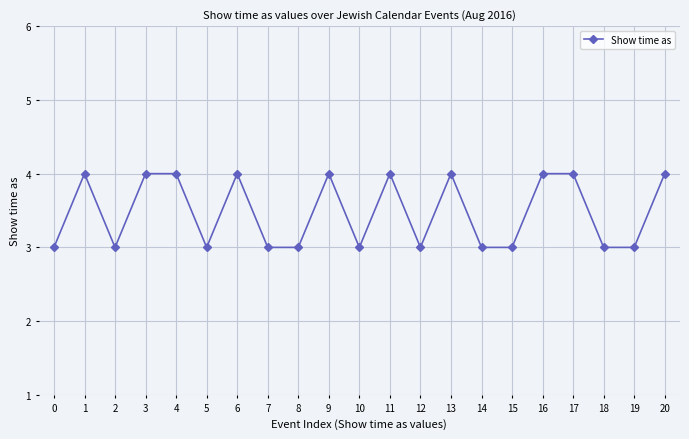

What value does the data have at 7?

3